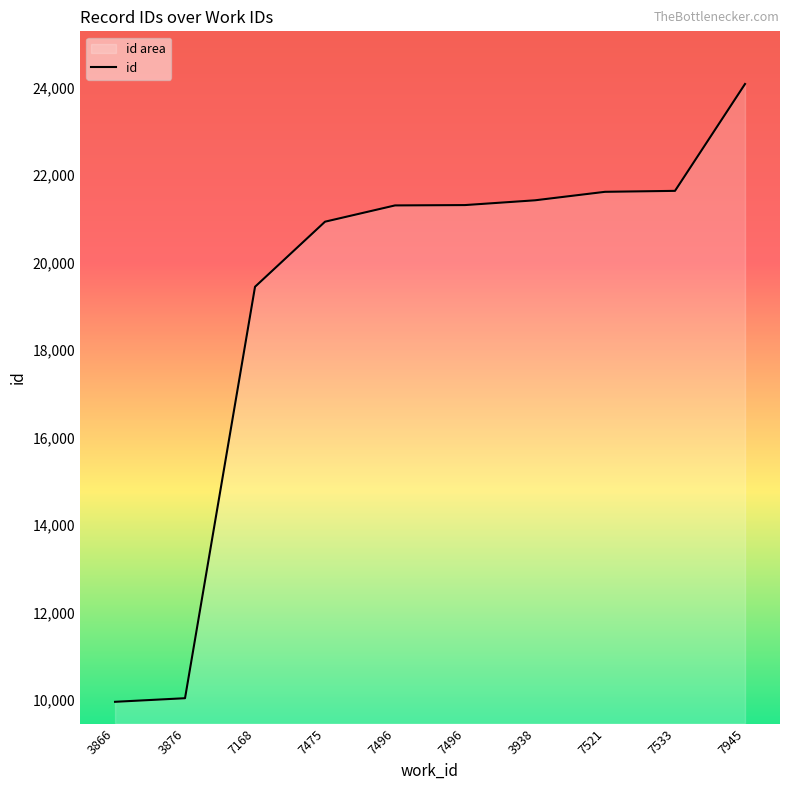

What is the difference between the maximum and minimum values?

14125